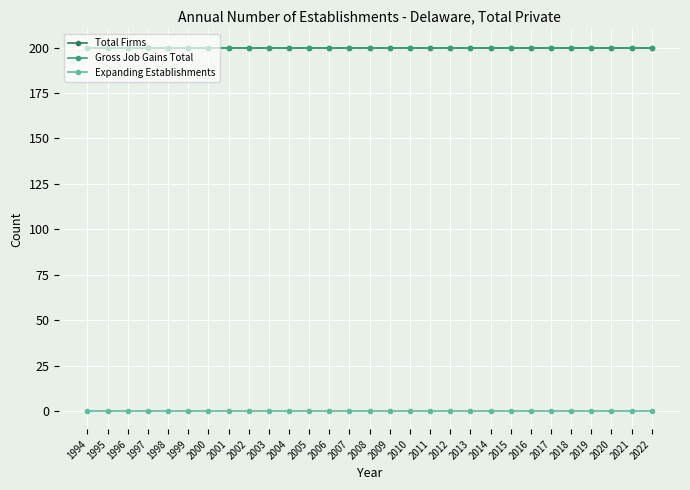

Is this an area chart (filled region under the line)?

No